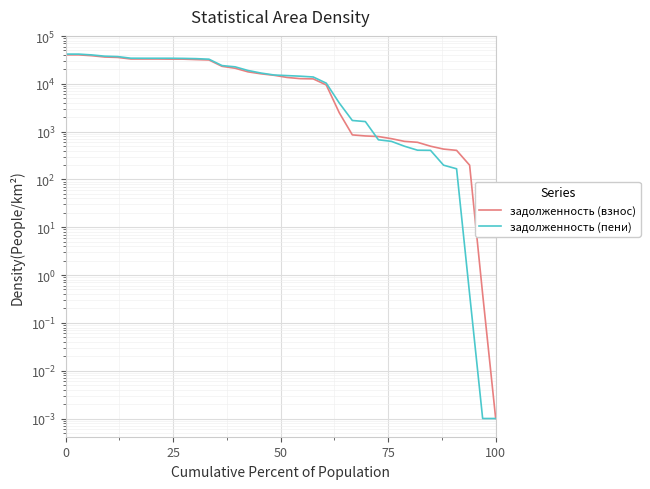

At how many categories does at least one series exceed 9134?

21